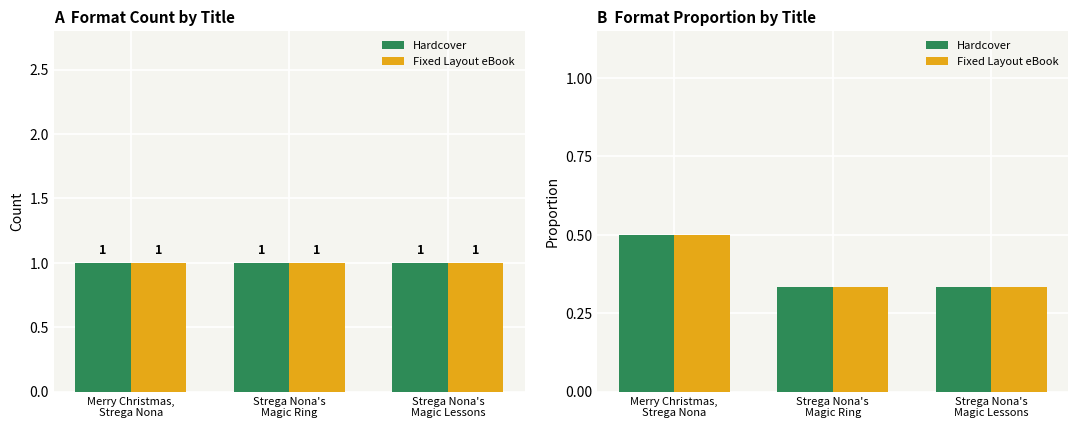

Rank the series at Strega Nona's
Magic Lessons from lowest to highest value.

Hardcover, Fixed Layout eBook